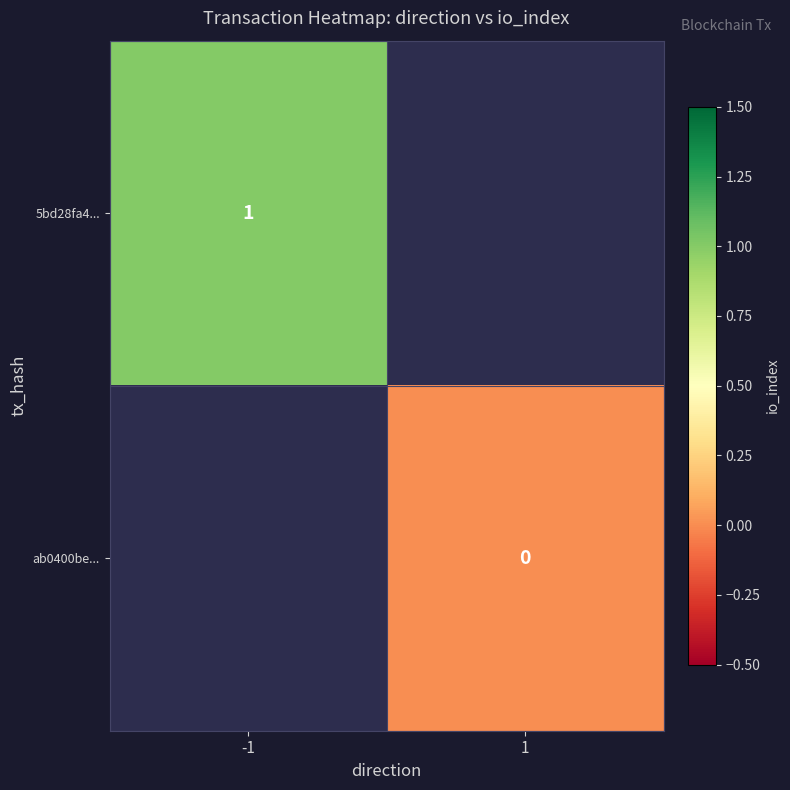

The 5bd28fa4... series shows 1 at -1. True or false?

True